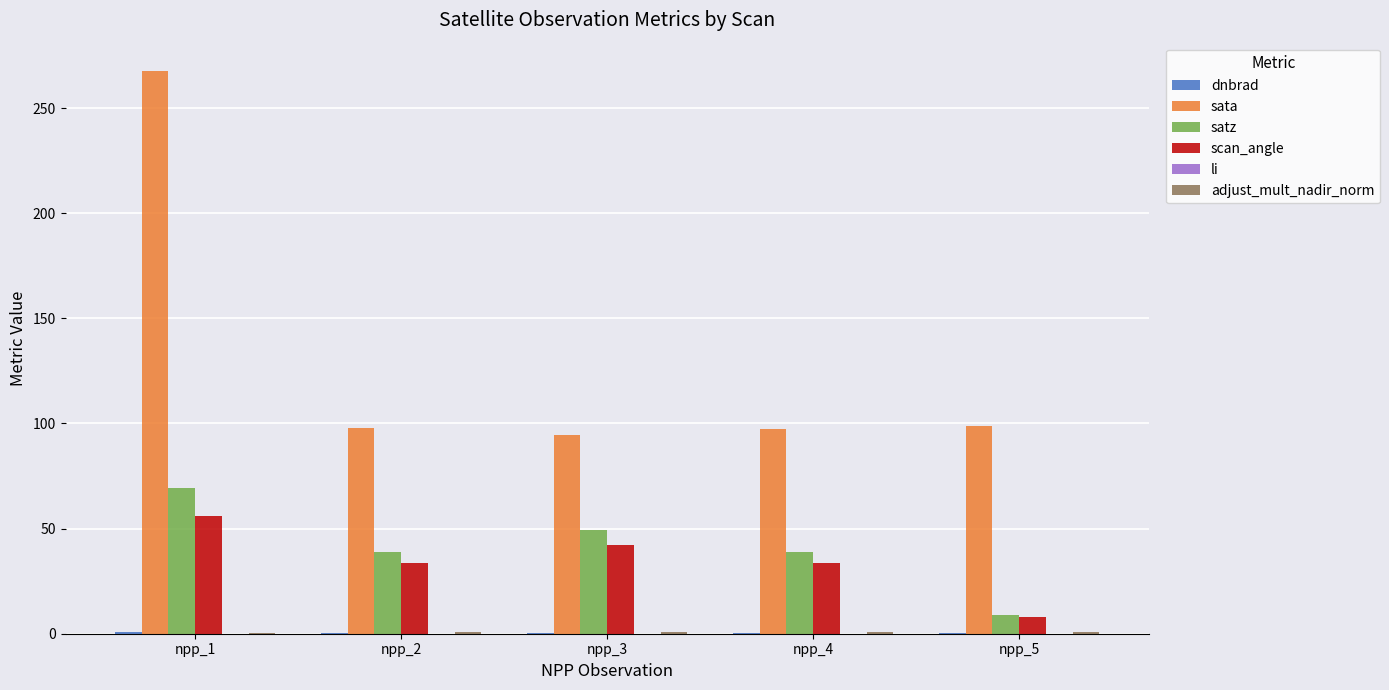

The value of sata at npp_4 is 67.0. True or false?

False